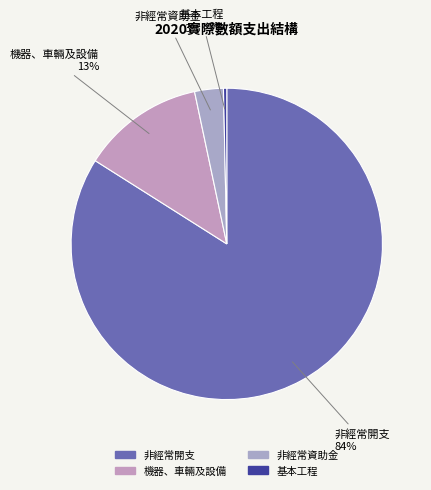

Which category accounts for the majority?

非經常開支